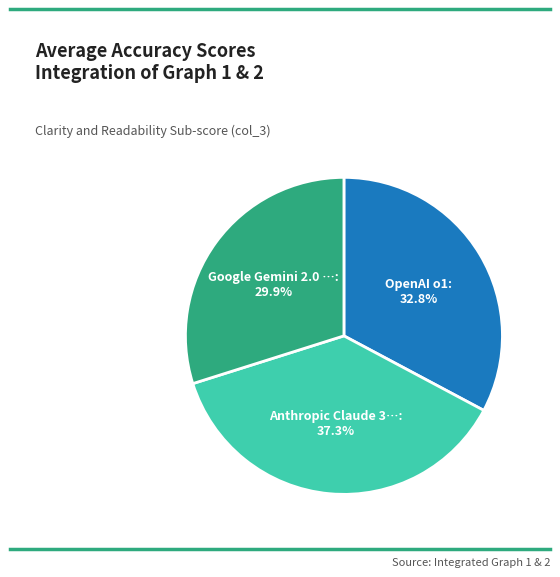

Is there any slice that represents more than half of the pie?

No